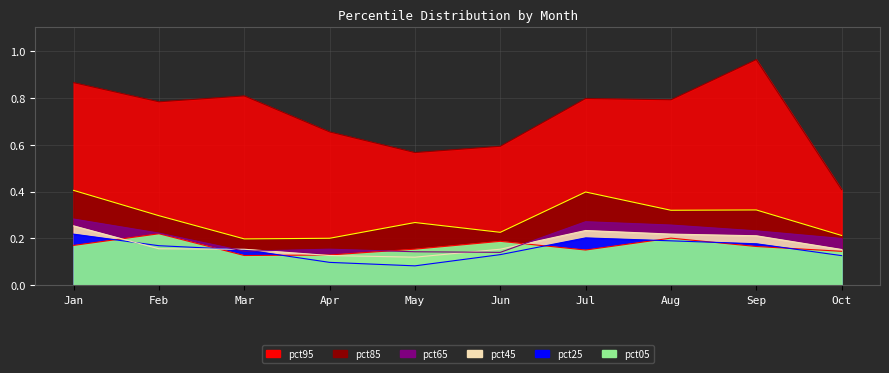

After their last crossing, which series has the higher values: pct25 or pct65?

pct65